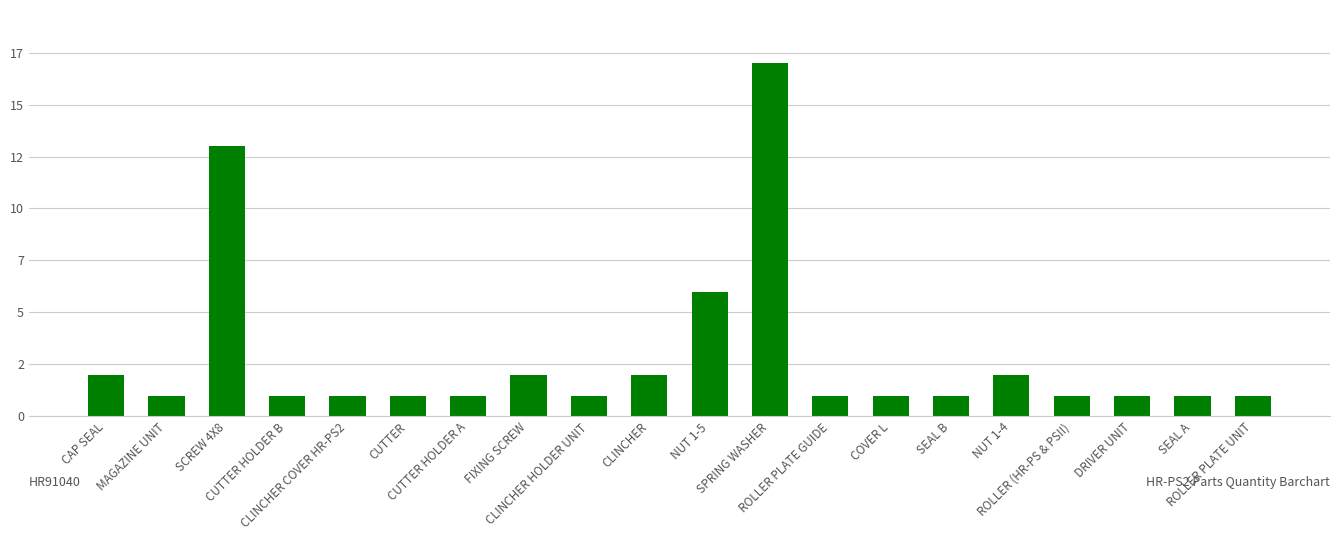

What is the greatest value displayed?

17